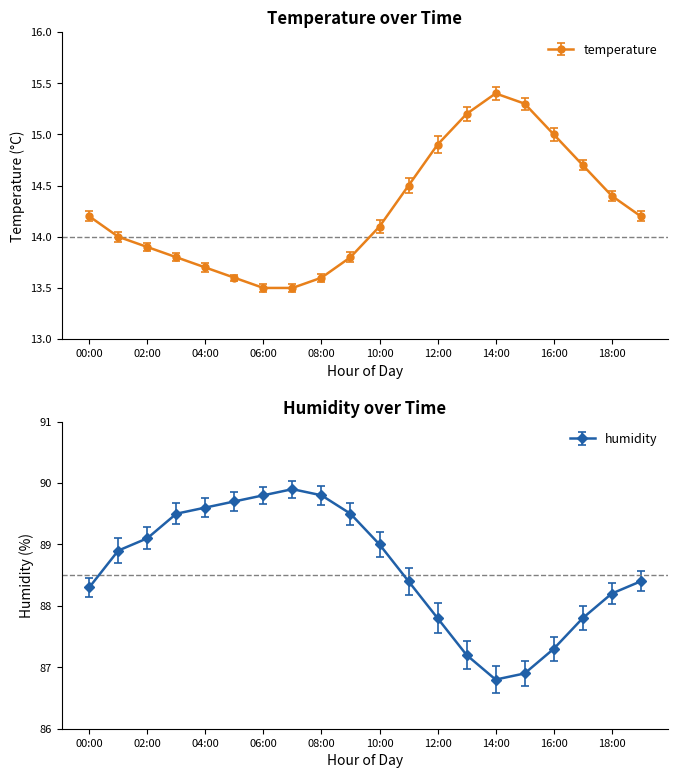

Which series has the largest range (max minus min)?

humidity